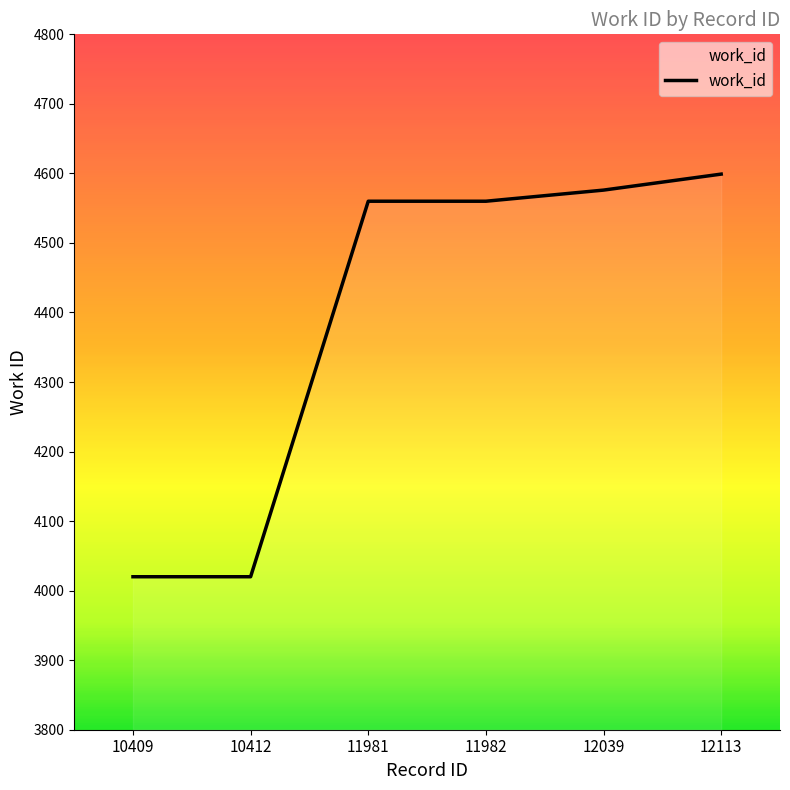

True or false: the data has more than 2 interior local peaks.

False